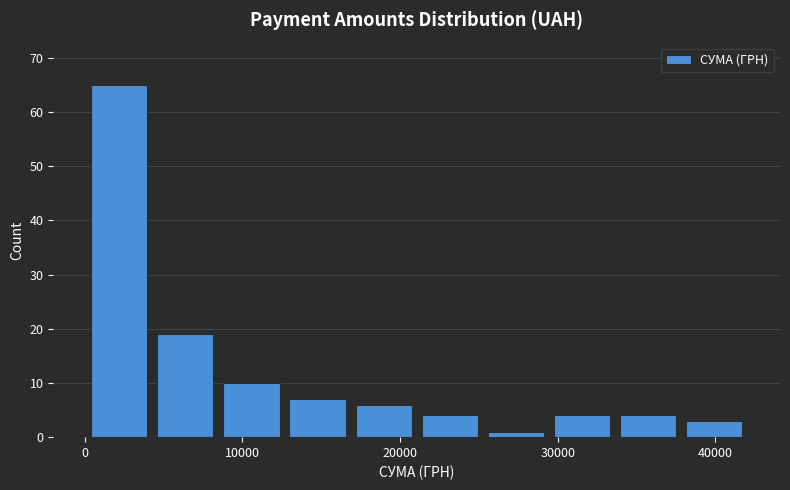

Reading left to right, transcribe this chart: for each bar, give the range it covers on the x-axis and its height. Neither the bar edges nor the heights are printed on the chart, so give them approximately, as read against the axes.

0 to 4000: 65
4000 to 8000: 19
8000 to 13000: 10
13000 to 17000: 7
17000 to 21000: 6
21000 to 25000: 4
25000 to 29000: 1
29000 to 34000: 4
34000 to 38000: 4
38000 to 42000: 3